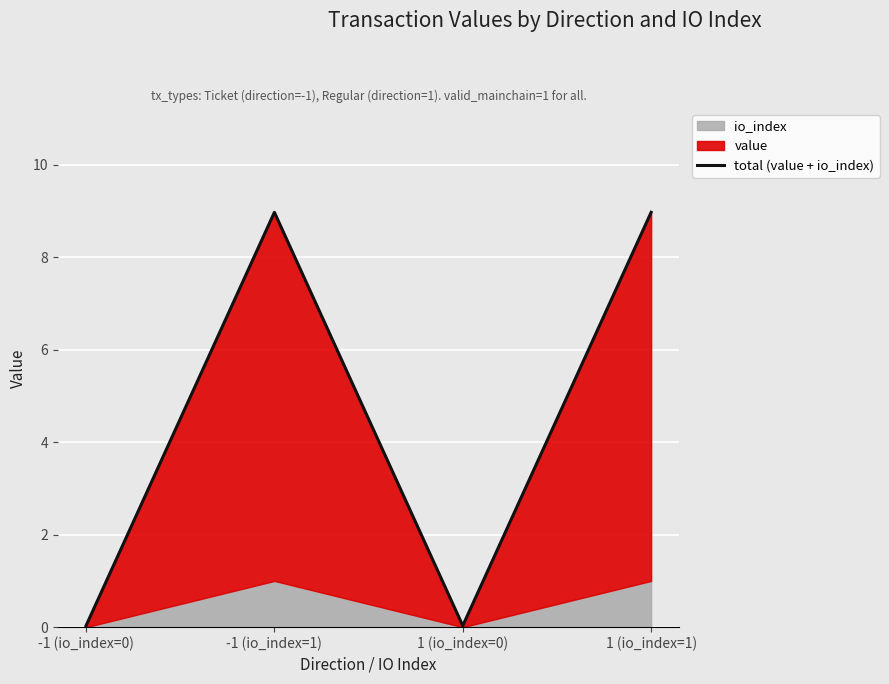

How many points are higher than both their immediate neighbors (excluding endpoints)?

1